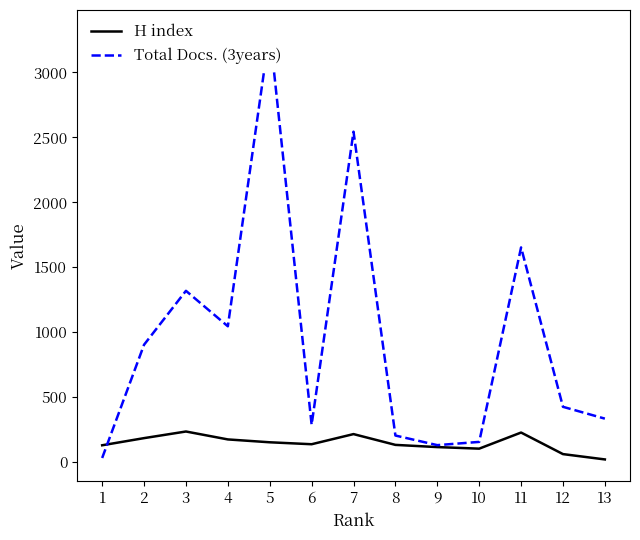

List the labels in order of H index value, smallest first.

13, 12, 10, 9, 1, 8, 6, 5, 4, 2, 7, 11, 3